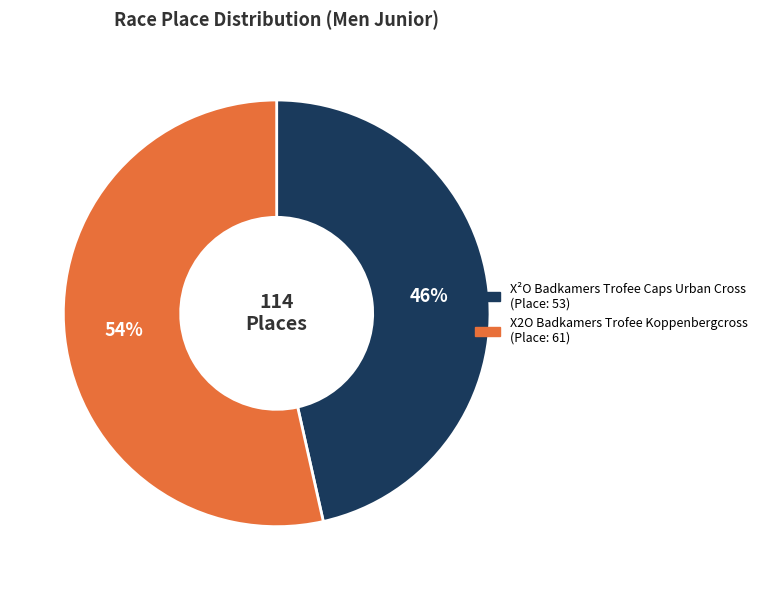

To the nearest percent, what portion does X²O Badkamers Trofee Caps Urban Cross represent?

46%